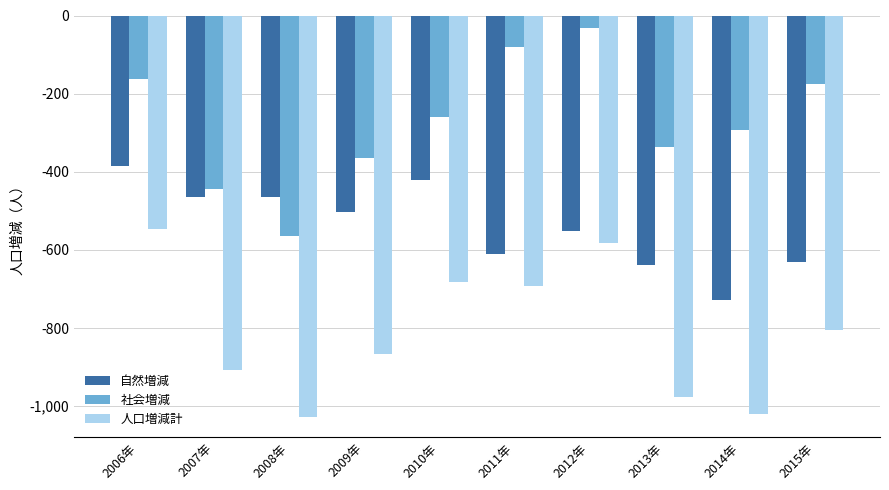

Rank the series by their maximum value, from highest to lowest.

社会増減, 自然増減, 人口増減計